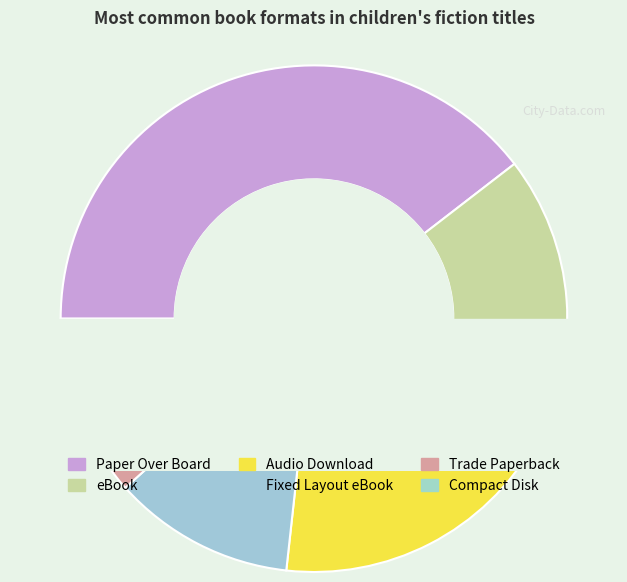

To the nearest percent, what percentage of the pie is Trade Paperback?

9%